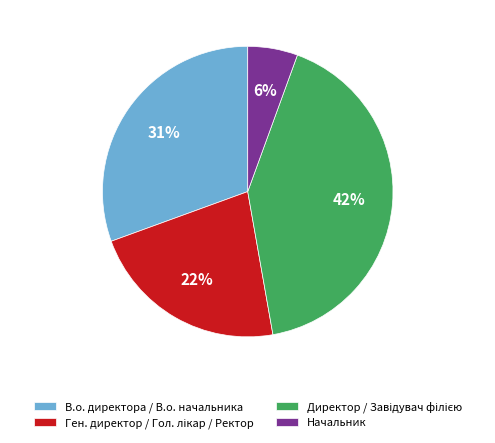

To the nearest percent, what is the average slice percentage?

25%